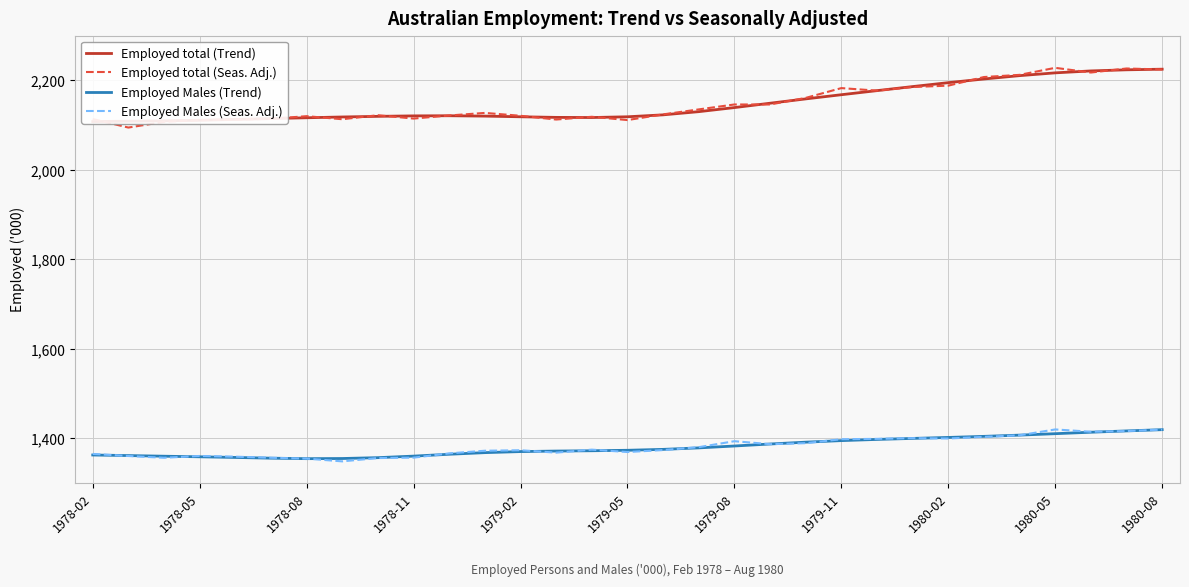

Reading right to left, transcribe all the data shown in this chart.

Employed total (Trend): 2225.2	2223.8	2221.3	2217.0	2210.8	2203.3	2195.1	2186.4	2177.3	2168.2	2158.8	2149.2	2139.4	2130.3	2123.2	2118.9	2117.2	2117.5	2118.9	2120.3	2121.2	2120.9	2119.8	2118.4	2116.7	2114.9	2112.9	2111.1	2109.8	2109.0	2108.2
Employed total (Seas. Adj.): 2224.6	2226.8	2217.8	2228.3	2212.6	2207.7	2188.5	2185.3	2177.3	2183.0	2161.1	2146.3	2146.4	2135.3	2124.2	2111.5	2118.9	2112.7	2121.1	2127.5	2121.7	2114.9	2122.4	2113.4	2120.2	2114.3	2112.4	2111.4	2107.5	2094.8	2113.9
Employed Males (Trend): 1419.6	1416.8	1413.9	1410.6	1407.4	1404.6	1402.2	1400.0	1397.8	1395.1	1391.7	1387.5	1383.1	1378.9	1375.6	1373.5	1372.5	1371.8	1370.6	1368.3	1364.6	1360.5	1357.0	1355.1	1354.8	1355.9	1357.5	1359.0	1360.3	1361.7	1363.0
Employed Males (Seas. Adj.): 1419.7	1416.5	1415.0	1420.1	1407.0	1403.5	1399.8	1400.6	1399.1	1398.2	1389.4	1387.2	1393.8	1380.5	1374.0	1369.6	1374.9	1368.3	1373.6	1372.5	1366.6	1357.1	1356.2	1348.7	1354.9	1356.8	1359.2	1360.8	1356.8	1360.7	1365.4